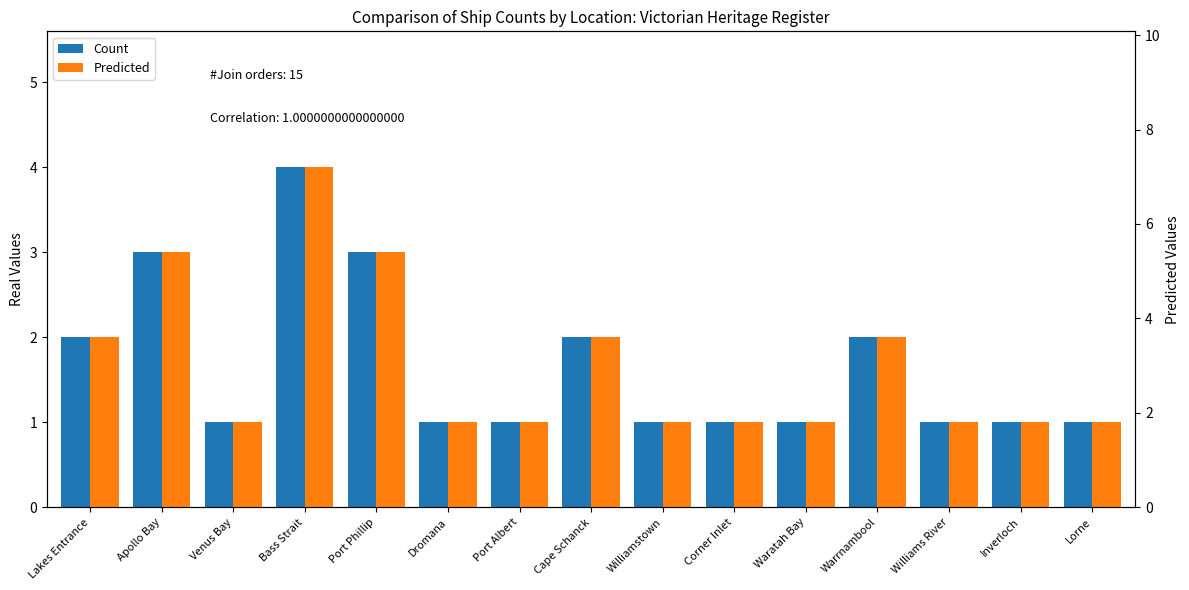

List the labels in order of Count value, largest first.

Bass Strait, Apollo Bay, Port Phillip, Lakes Entrance, Cape Schanck, Warrnambool, Venus Bay, Dromana, Port Albert, Williamstown, Corner Inlet, Waratah Bay, Williams River, Inverloch, Lorne